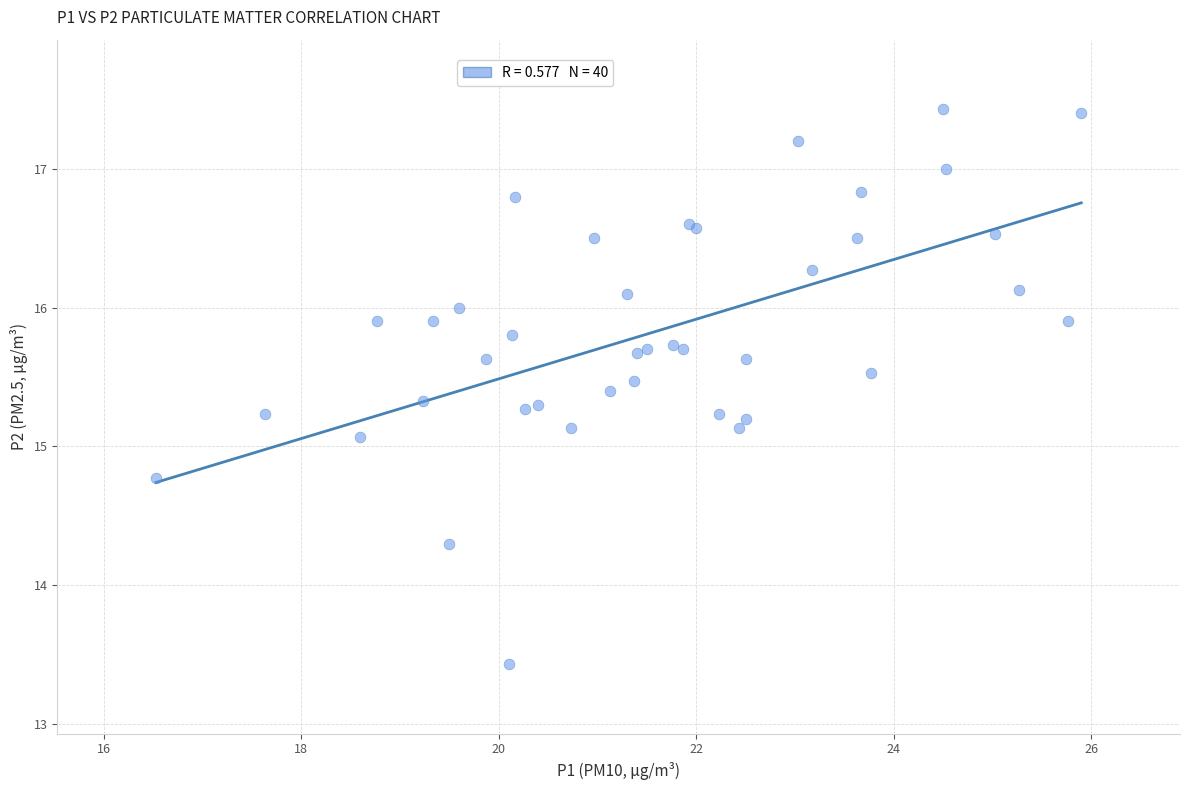

What Y value in the scatter plot is closest to 15?

15.1